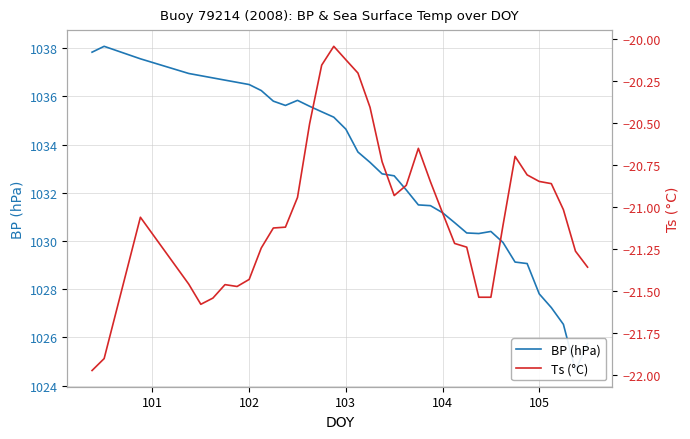

True or false: Ts (°C) and BP (hPa) intersect in this chart.

False